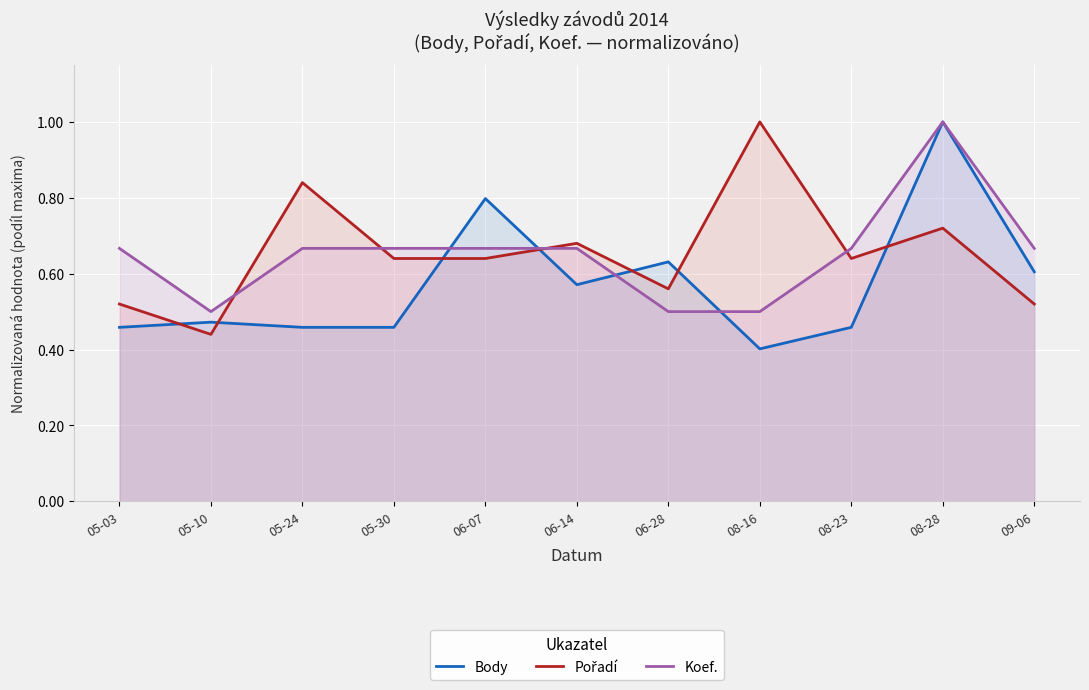

What is the spread (max minus min) of values at 06-07?

0.2